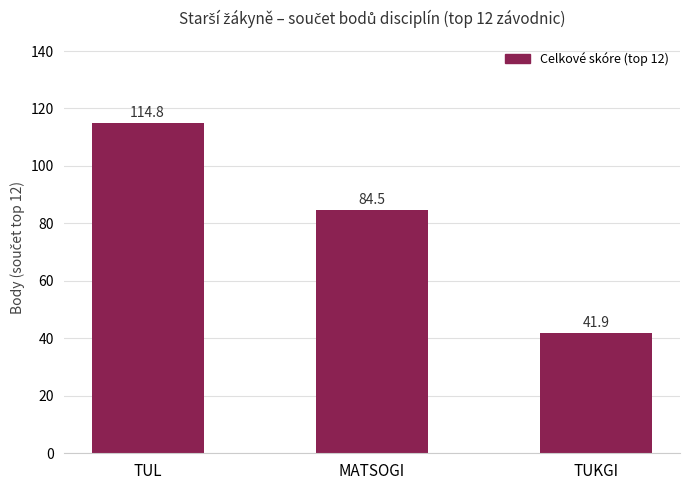

At which label does the data first exceed 84?

TUL